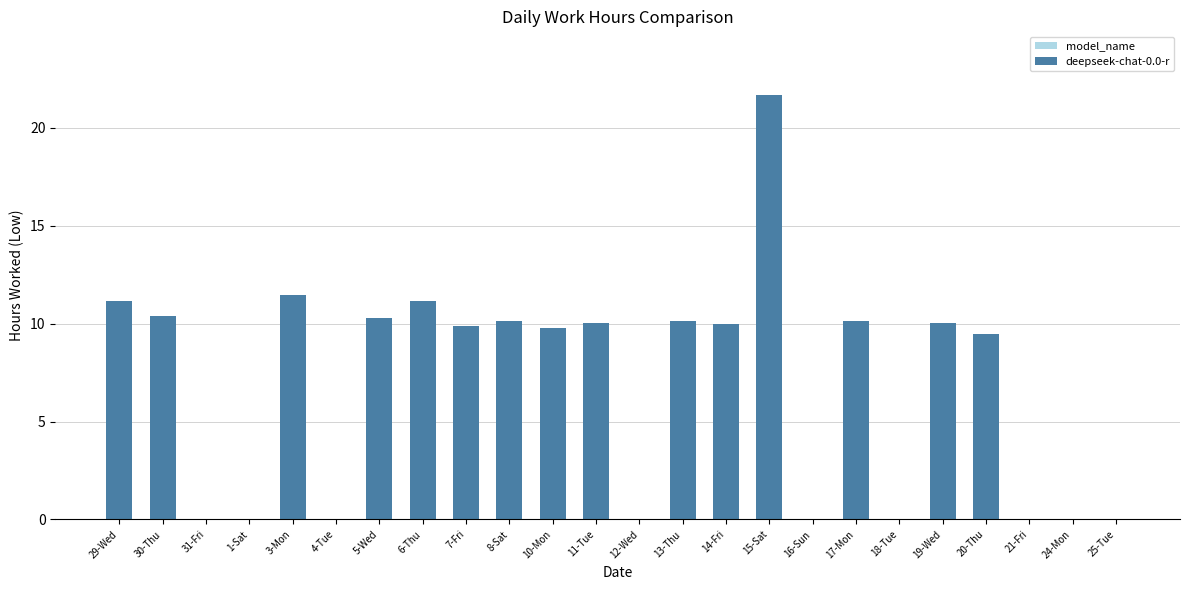

What is the approximate value at 17-Mon?

10.1